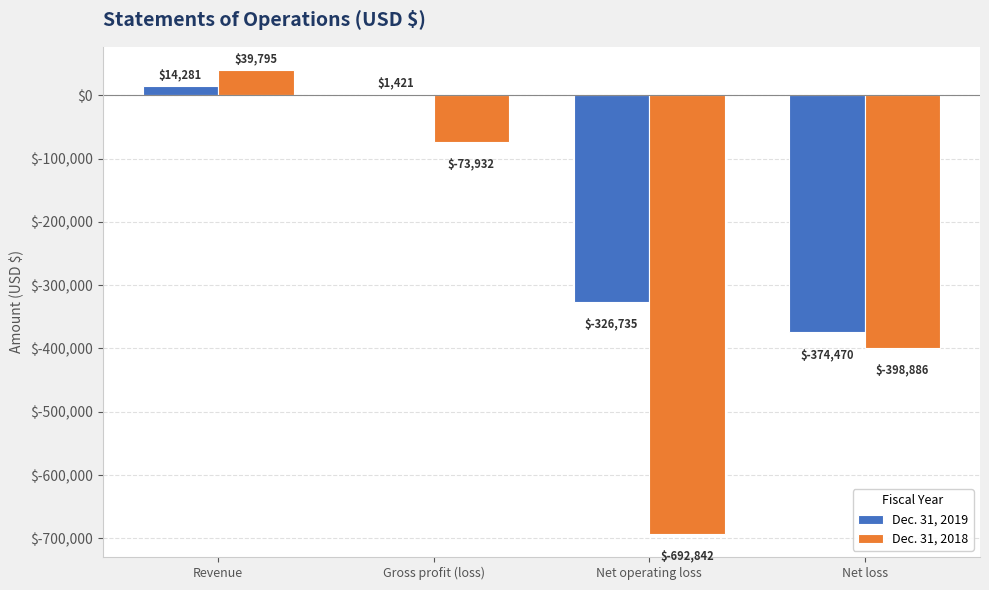

Is it true that Dec. 31, 2019 equals 1421 at Gross profit (loss)?

True